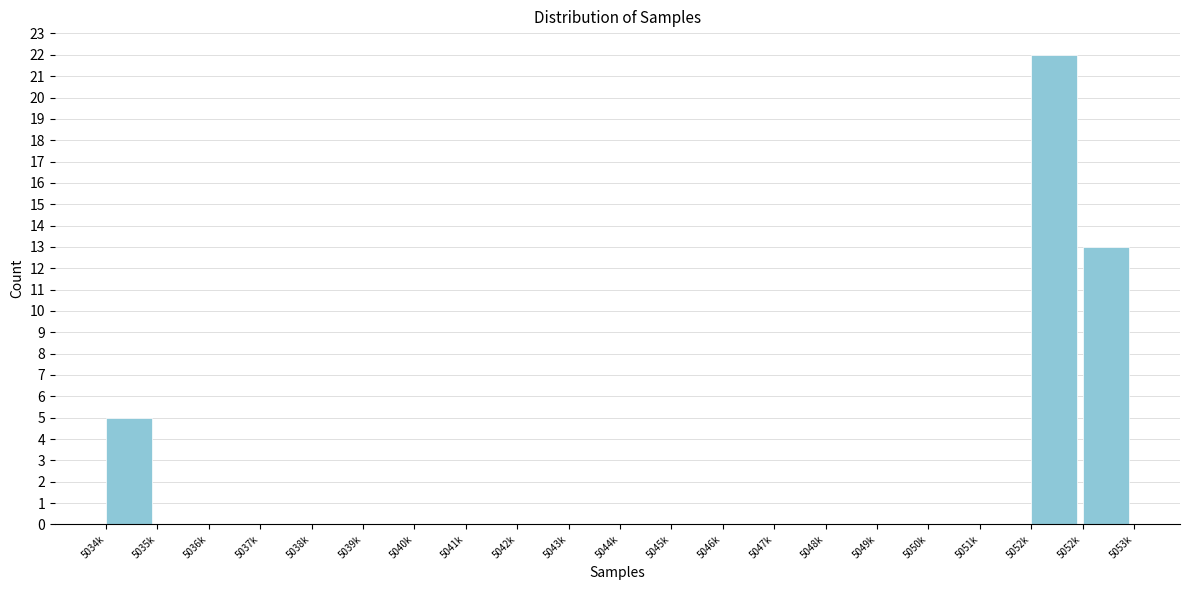

How many categories are shown in the chart?

20